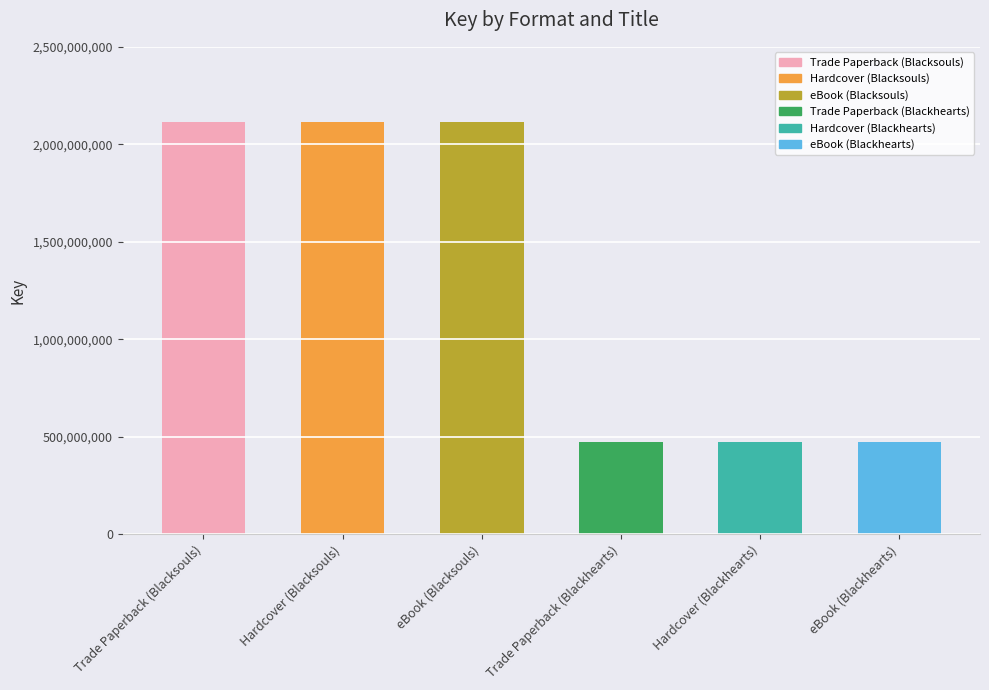

How many data points does each series have?

6